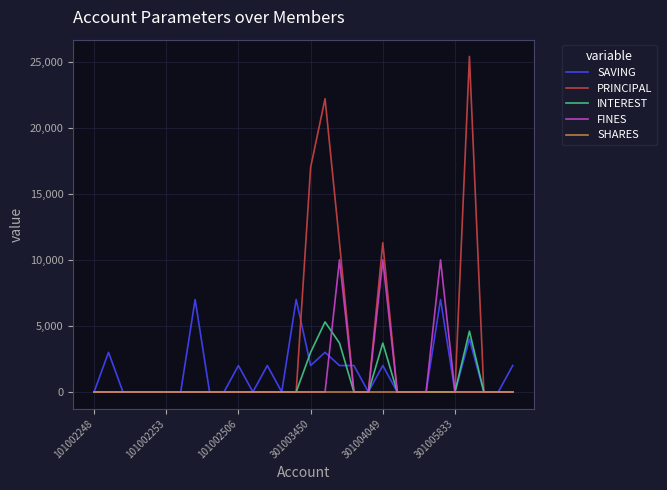

Is this an area chart (filled region under the line)?

No